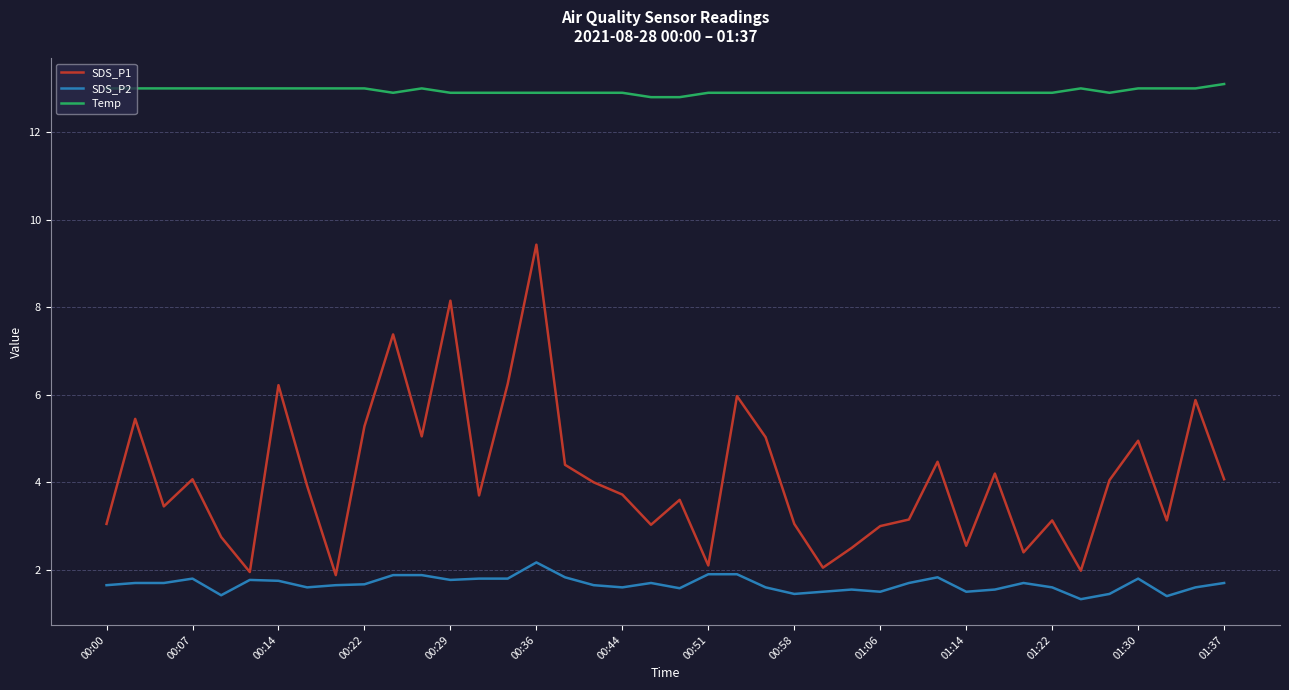

What is the maximum value shown in the chart?

13.1